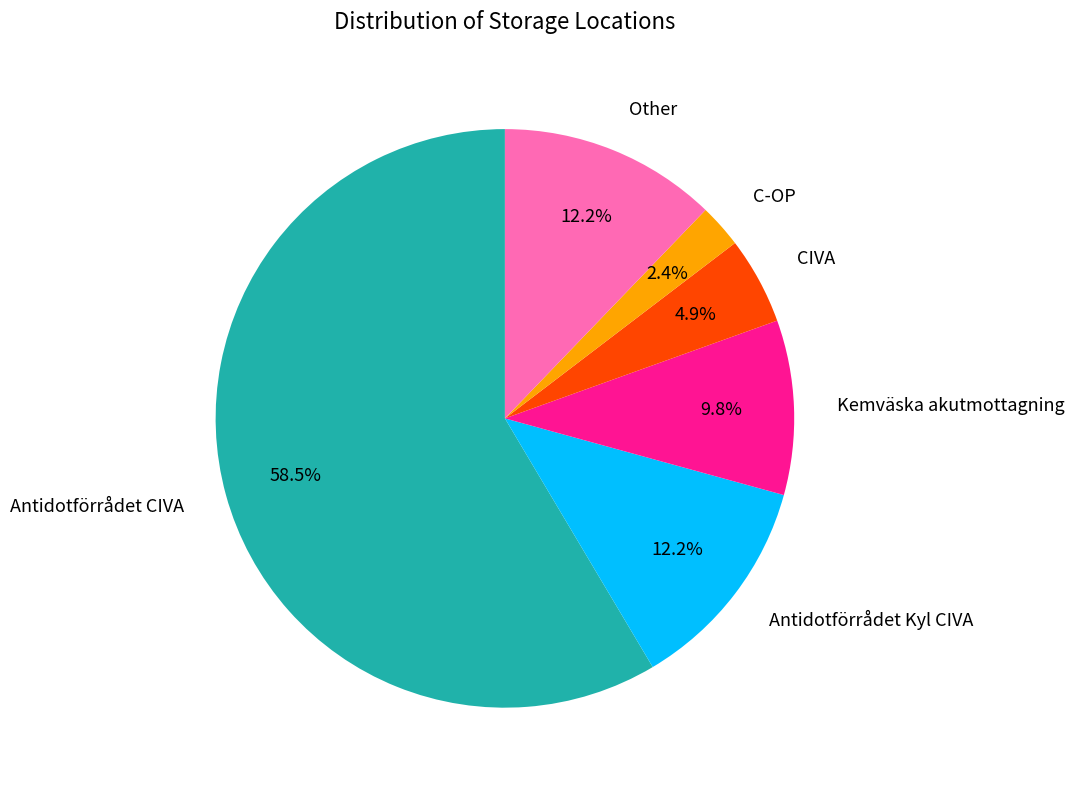

Is there any slice that represents more than half of the pie?

Yes